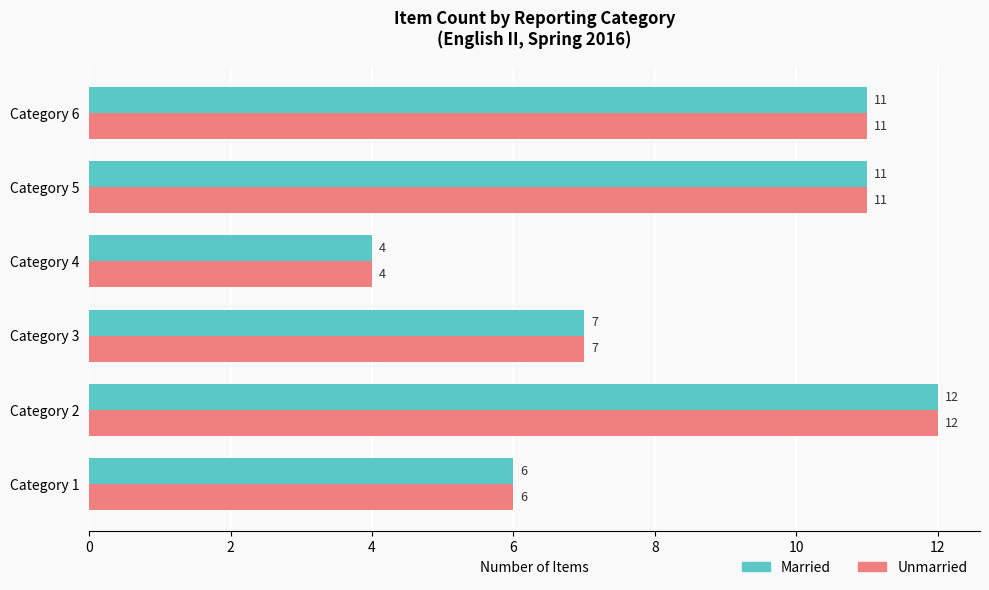

What are all the series names shown in the legend?

Married, Unmarried